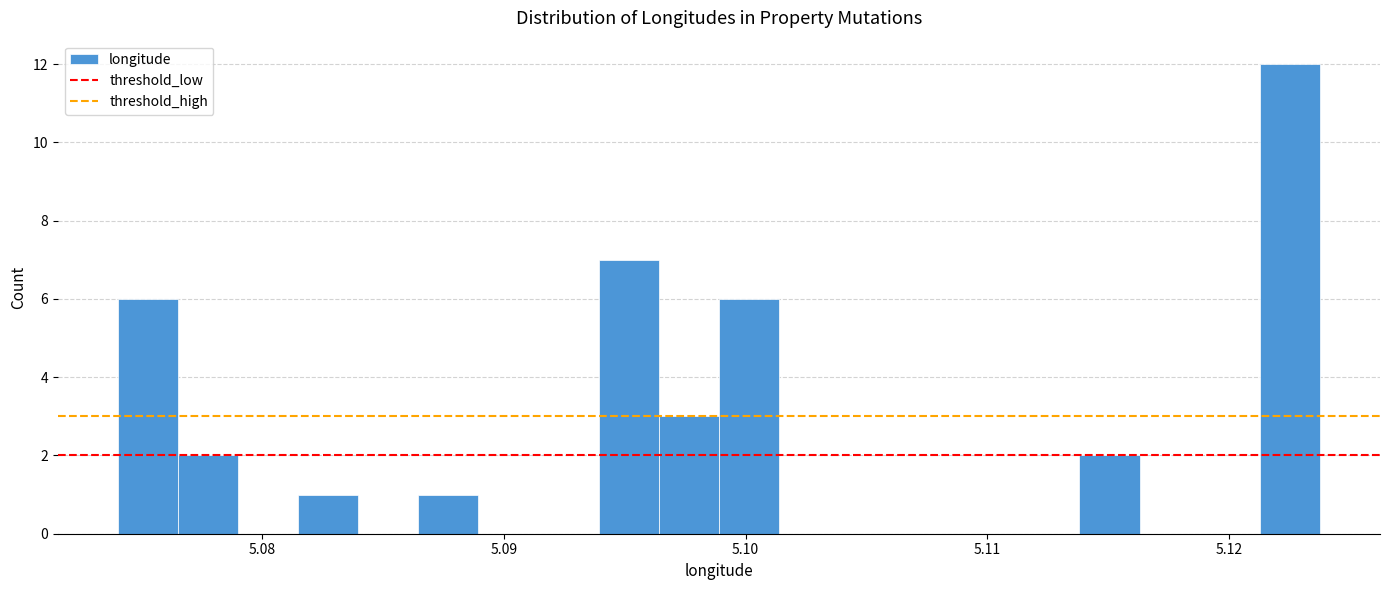

Read against the x-axis, roughly where is the centre of the tallest bar?

5.123